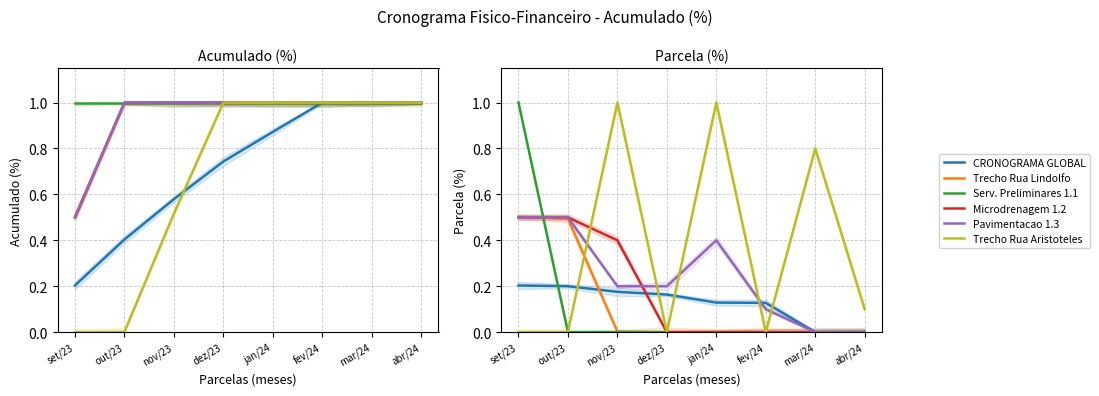

How many times do Microdrenagem 1.2 and Trecho Rua Aristoteles cross each other?

1